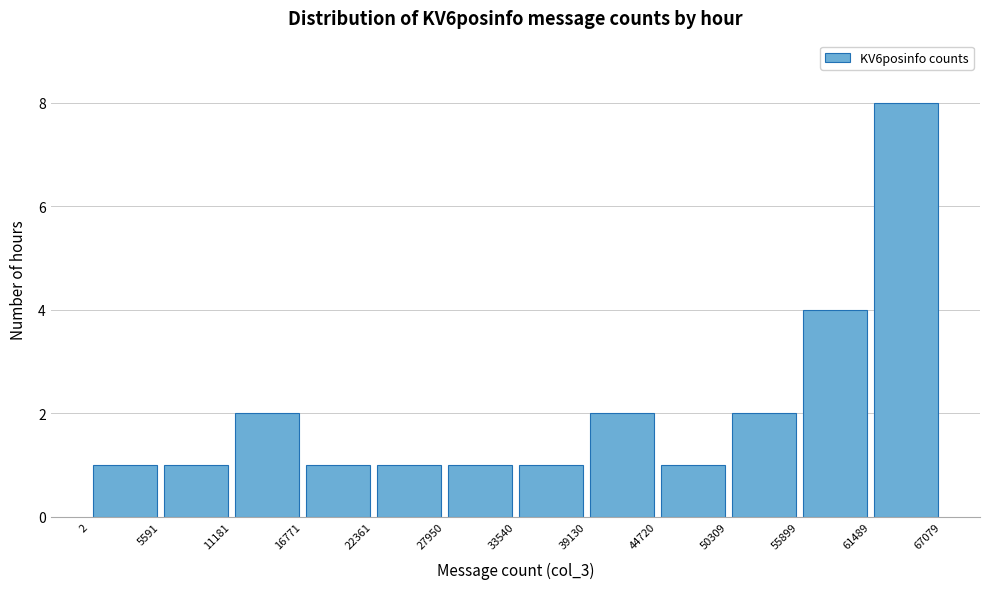

What is the height of the bar covering 39130 to 44720 on the x-axis? The values are not printed on the chart, so give them approximately, as read against the axis.

2